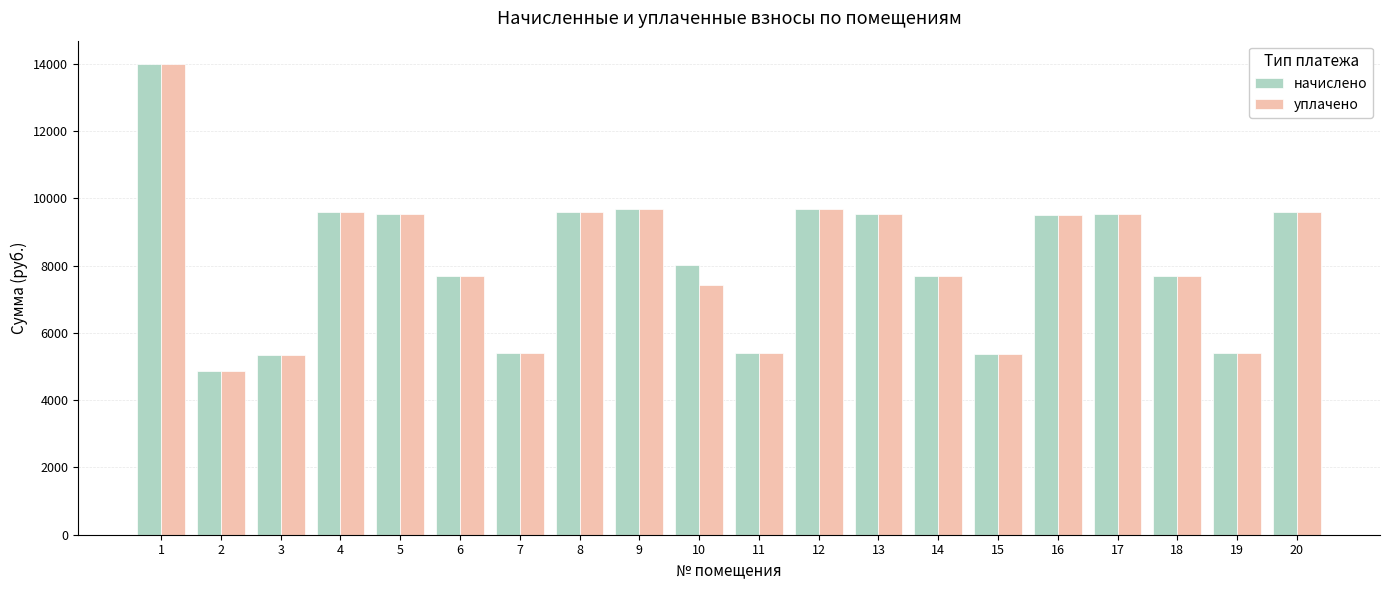

What are all the series names shown in the legend?

начислено, уплачено